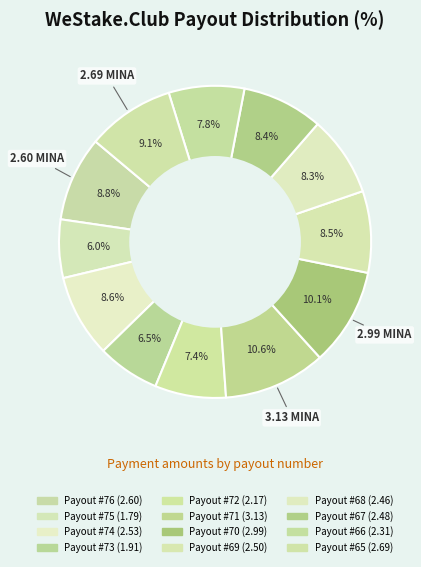

Count the number of slices in the pie.

12